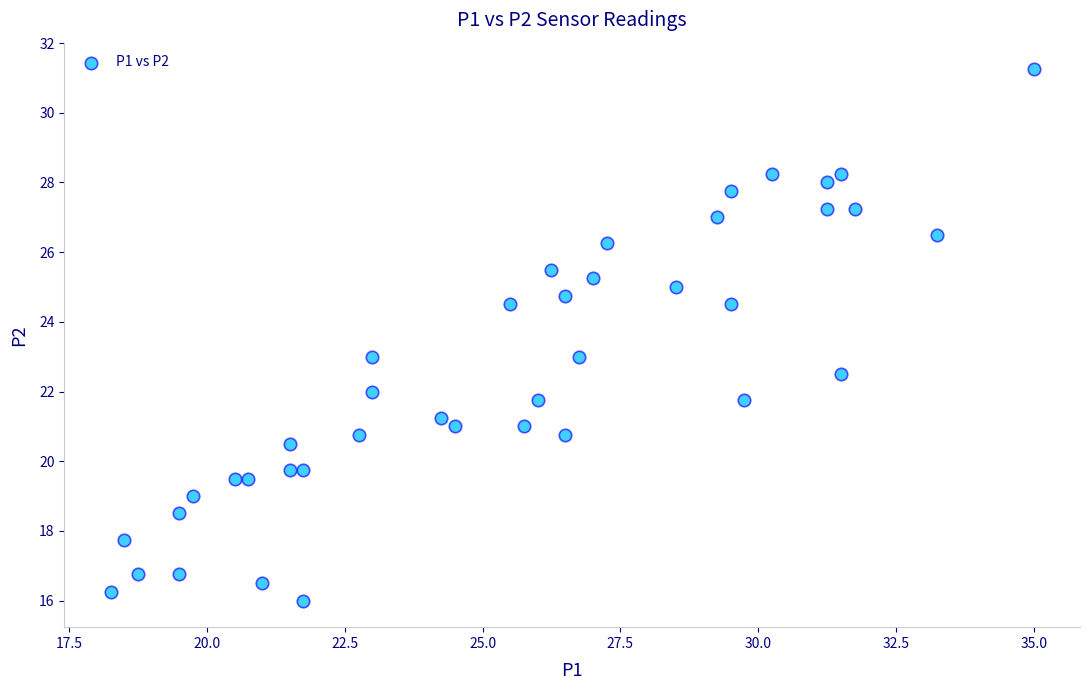

What is the range of X values (max minus min)?

16.8